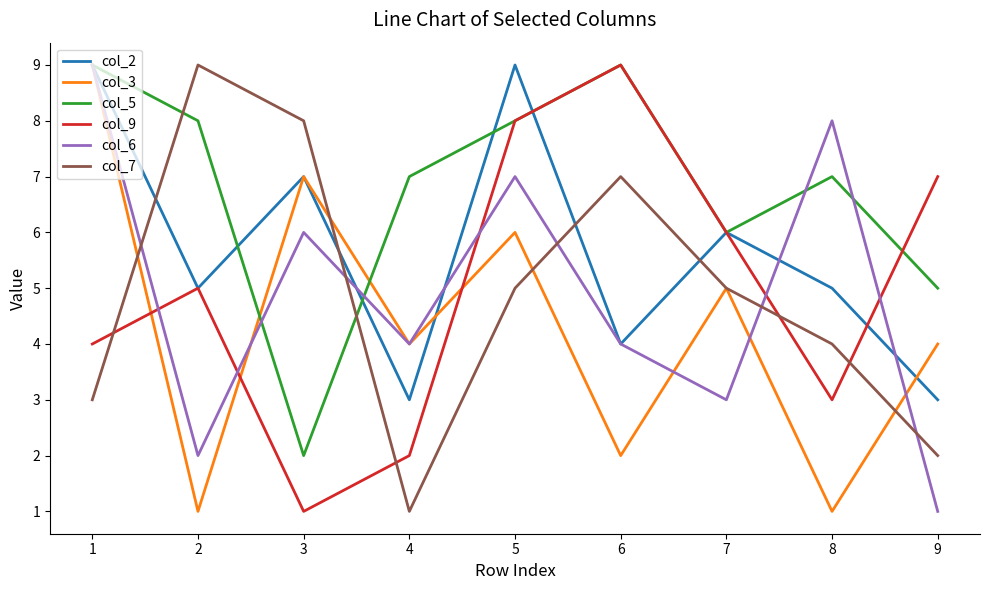

What is the greatest value displayed?

9